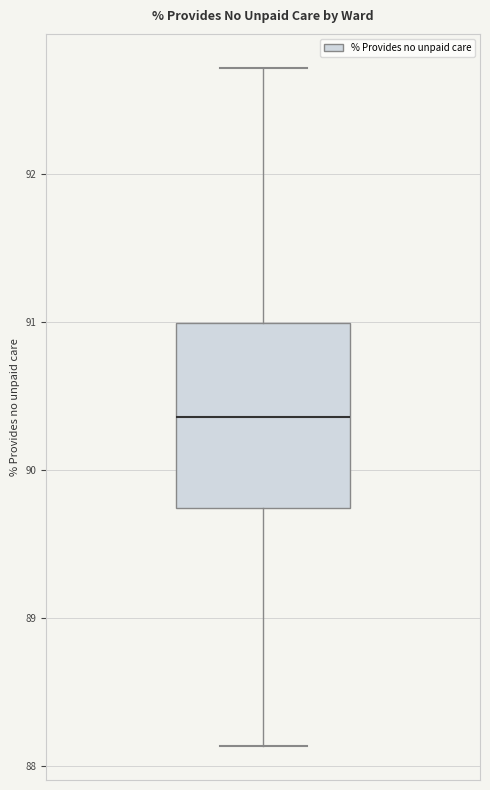

Transcribe this box plot: give where the median line is, the range the box spans, and where the two whiskers end, as read against the y-axis. The values are not printed on the chart, so give them approximately, as read against the axis.

median 90.4, box 89.7 to 91.0, whiskers 88.1 to 92.7